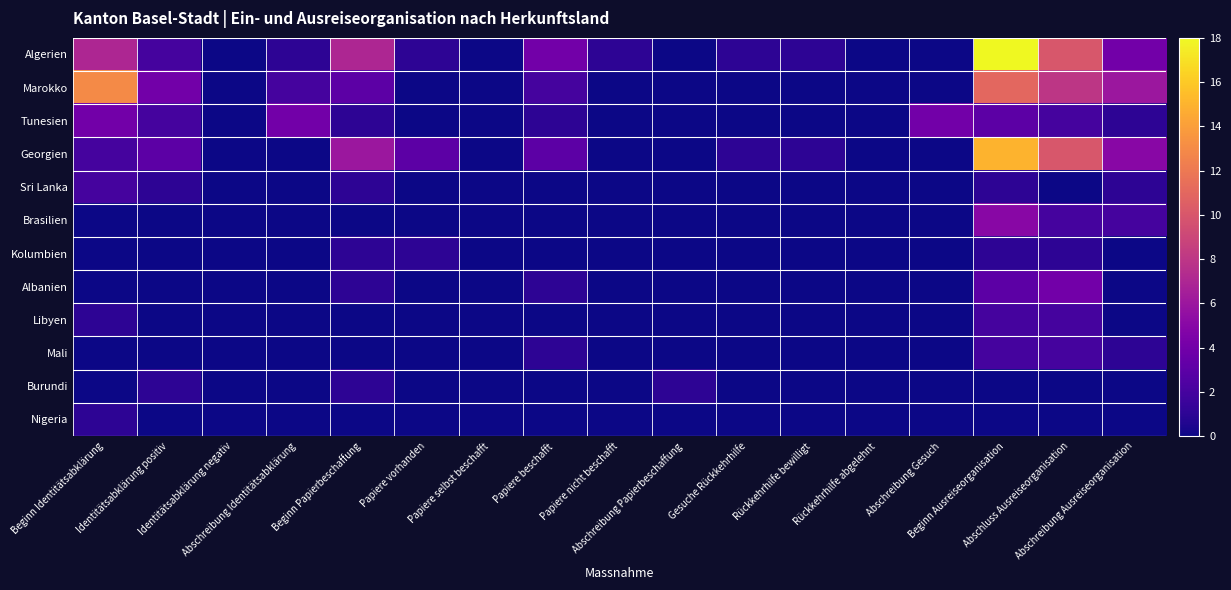

Reading right to left, extract all data points from this chart.

Algerien: Abschreibung Ausreiseorganisation=4	Abschluss Ausreiseorganisation=10	Beginn Ausreiseorganisation=18	Abschreibung Gesuch=0	Rückkehrhilfe abgelehnt=0	Rückkehrhilfe bewilligt=1	Gesuche Rückkehrhilfe=1	Abschreibung Papierbeschaffung=0	Papiere nicht beschafft=1	Papiere beschafft=4	Papiere selbst beschafft=0	Papiere vorhanden=1	Beginn Papierbeschaffung=7	Abschreibung Identitätsabklärung=1	Identitätsabklärung negativ=0	Identitätsabklärung positiv=2	Beginn Identitätsabklärung=7
Marokko: Abschreibung Ausreiseorganisation=6	Abschluss Ausreiseorganisation=8	Beginn Ausreiseorganisation=11	Abschreibung Gesuch=0	Rückkehrhilfe abgelehnt=0	Rückkehrhilfe bewilligt=0	Gesuche Rückkehrhilfe=0	Abschreibung Papierbeschaffung=0	Papiere nicht beschafft=0	Papiere beschafft=2	Papiere selbst beschafft=0	Papiere vorhanden=0	Beginn Papierbeschaffung=3	Abschreibung Identitätsabklärung=2	Identitätsabklärung negativ=0	Identitätsabklärung positiv=4	Beginn Identitätsabklärung=13
Tunesien: Abschreibung Ausreiseorganisation=1	Abschluss Ausreiseorganisation=2	Beginn Ausreiseorganisation=3	Abschreibung Gesuch=4	Rückkehrhilfe abgelehnt=0	Rückkehrhilfe bewilligt=0	Gesuche Rückkehrhilfe=0	Abschreibung Papierbeschaffung=0	Papiere nicht beschafft=0	Papiere beschafft=1	Papiere selbst beschafft=0	Papiere vorhanden=0	Beginn Papierbeschaffung=1	Abschreibung Identitätsabklärung=4	Identitätsabklärung negativ=0	Identitätsabklärung positiv=2	Beginn Identitätsabklärung=4
Georgien: Abschreibung Ausreiseorganisation=5	Abschluss Ausreiseorganisation=10	Beginn Ausreiseorganisation=15	Abschreibung Gesuch=0	Rückkehrhilfe abgelehnt=0	Rückkehrhilfe bewilligt=1	Gesuche Rückkehrhilfe=1	Abschreibung Papierbeschaffung=0	Papiere nicht beschafft=0	Papiere beschafft=3	Papiere selbst beschafft=0	Papiere vorhanden=3	Beginn Papierbeschaffung=6	Abschreibung Identitätsabklärung=0	Identitätsabklärung negativ=0	Identitätsabklärung positiv=3	Beginn Identitätsabklärung=2
Sri Lanka: Abschreibung Ausreiseorganisation=1	Abschluss Ausreiseorganisation=0	Beginn Ausreiseorganisation=1	Abschreibung Gesuch=0	Rückkehrhilfe abgelehnt=0	Rückkehrhilfe bewilligt=0	Gesuche Rückkehrhilfe=0	Abschreibung Papierbeschaffung=0	Papiere nicht beschafft=0	Papiere beschafft=0	Papiere selbst beschafft=0	Papiere vorhanden=0	Beginn Papierbeschaffung=1	Abschreibung Identitätsabklärung=0	Identitätsabklärung negativ=0	Identitätsabklärung positiv=1	Beginn Identitätsabklärung=2
Brasilien: Abschreibung Ausreiseorganisation=2	Abschluss Ausreiseorganisation=2	Beginn Ausreiseorganisation=5	Abschreibung Gesuch=0	Rückkehrhilfe abgelehnt=0	Rückkehrhilfe bewilligt=0	Gesuche Rückkehrhilfe=0	Abschreibung Papierbeschaffung=0	Papiere nicht beschafft=0	Papiere beschafft=0	Papiere selbst beschafft=0	Papiere vorhanden=0	Beginn Papierbeschaffung=0	Abschreibung Identitätsabklärung=0	Identitätsabklärung negativ=0	Identitätsabklärung positiv=0	Beginn Identitätsabklärung=0
Kolumbien: Abschreibung Ausreiseorganisation=0	Abschluss Ausreiseorganisation=1	Beginn Ausreiseorganisation=1	Abschreibung Gesuch=0	Rückkehrhilfe abgelehnt=0	Rückkehrhilfe bewilligt=0	Gesuche Rückkehrhilfe=0	Abschreibung Papierbeschaffung=0	Papiere nicht beschafft=0	Papiere beschafft=0	Papiere selbst beschafft=0	Papiere vorhanden=1	Beginn Papierbeschaffung=1	Abschreibung Identitätsabklärung=0	Identitätsabklärung negativ=0	Identitätsabklärung positiv=0	Beginn Identitätsabklärung=0
Albanien: Abschreibung Ausreiseorganisation=0	Abschluss Ausreiseorganisation=4	Beginn Ausreiseorganisation=3	Abschreibung Gesuch=0	Rückkehrhilfe abgelehnt=0	Rückkehrhilfe bewilligt=0	Gesuche Rückkehrhilfe=0	Abschreibung Papierbeschaffung=0	Papiere nicht beschafft=0	Papiere beschafft=1	Papiere selbst beschafft=0	Papiere vorhanden=0	Beginn Papierbeschaffung=1	Abschreibung Identitätsabklärung=0	Identitätsabklärung negativ=0	Identitätsabklärung positiv=0	Beginn Identitätsabklärung=0
Libyen: Abschreibung Ausreiseorganisation=0	Abschluss Ausreiseorganisation=2	Beginn Ausreiseorganisation=2	Abschreibung Gesuch=0	Rückkehrhilfe abgelehnt=0	Rückkehrhilfe bewilligt=0	Gesuche Rückkehrhilfe=0	Abschreibung Papierbeschaffung=0	Papiere nicht beschafft=0	Papiere beschafft=0	Papiere selbst beschafft=0	Papiere vorhanden=0	Beginn Papierbeschaffung=0	Abschreibung Identitätsabklärung=0	Identitätsabklärung negativ=0	Identitätsabklärung positiv=0	Beginn Identitätsabklärung=1
Mali: Abschreibung Ausreiseorganisation=1	Abschluss Ausreiseorganisation=2	Beginn Ausreiseorganisation=2	Abschreibung Gesuch=0	Rückkehrhilfe abgelehnt=0	Rückkehrhilfe bewilligt=0	Gesuche Rückkehrhilfe=0	Abschreibung Papierbeschaffung=0	Papiere nicht beschafft=0	Papiere beschafft=1	Papiere selbst beschafft=0	Papiere vorhanden=0	Beginn Papierbeschaffung=0	Abschreibung Identitätsabklärung=0	Identitätsabklärung negativ=0	Identitätsabklärung positiv=0	Beginn Identitätsabklärung=0
Burundi: Abschreibung Ausreiseorganisation=0	Abschluss Ausreiseorganisation=0	Beginn Ausreiseorganisation=0	Abschreibung Gesuch=0	Rückkehrhilfe abgelehnt=0	Rückkehrhilfe bewilligt=0	Gesuche Rückkehrhilfe=0	Abschreibung Papierbeschaffung=1	Papiere nicht beschafft=0	Papiere beschafft=0	Papiere selbst beschafft=0	Papiere vorhanden=0	Beginn Papierbeschaffung=1	Abschreibung Identitätsabklärung=0	Identitätsabklärung negativ=0	Identitätsabklärung positiv=1	Beginn Identitätsabklärung=0
Nigeria: Abschreibung Ausreiseorganisation=0	Abschluss Ausreiseorganisation=0	Beginn Ausreiseorganisation=0	Abschreibung Gesuch=0	Rückkehrhilfe abgelehnt=0	Rückkehrhilfe bewilligt=0	Gesuche Rückkehrhilfe=0	Abschreibung Papierbeschaffung=0	Papiere nicht beschafft=0	Papiere beschafft=0	Papiere selbst beschafft=0	Papiere vorhanden=0	Beginn Papierbeschaffung=0	Abschreibung Identitätsabklärung=0	Identitätsabklärung negativ=0	Identitätsabklärung positiv=0	Beginn Identitätsabklärung=1